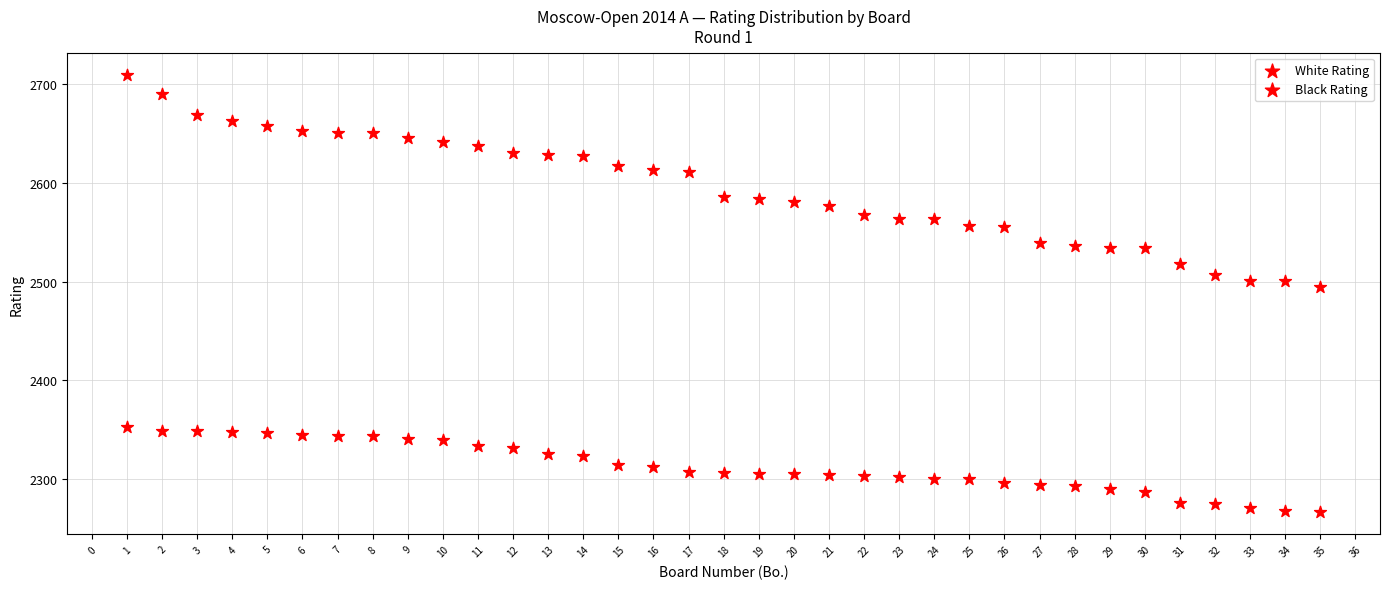

How many points are shown in the scatter plot?

70